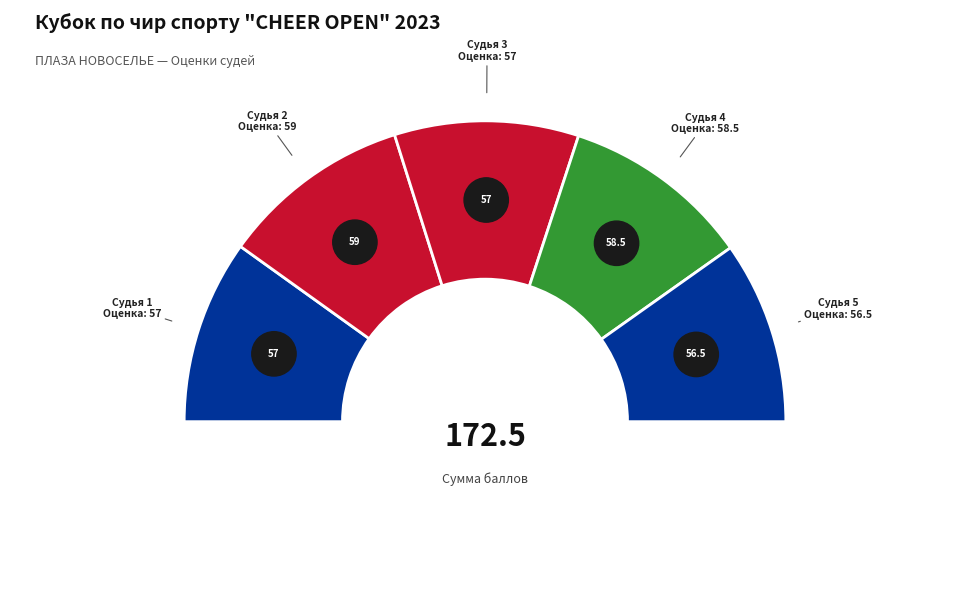

The Судья 2 slice represents 27% of the pie. True or false?

False